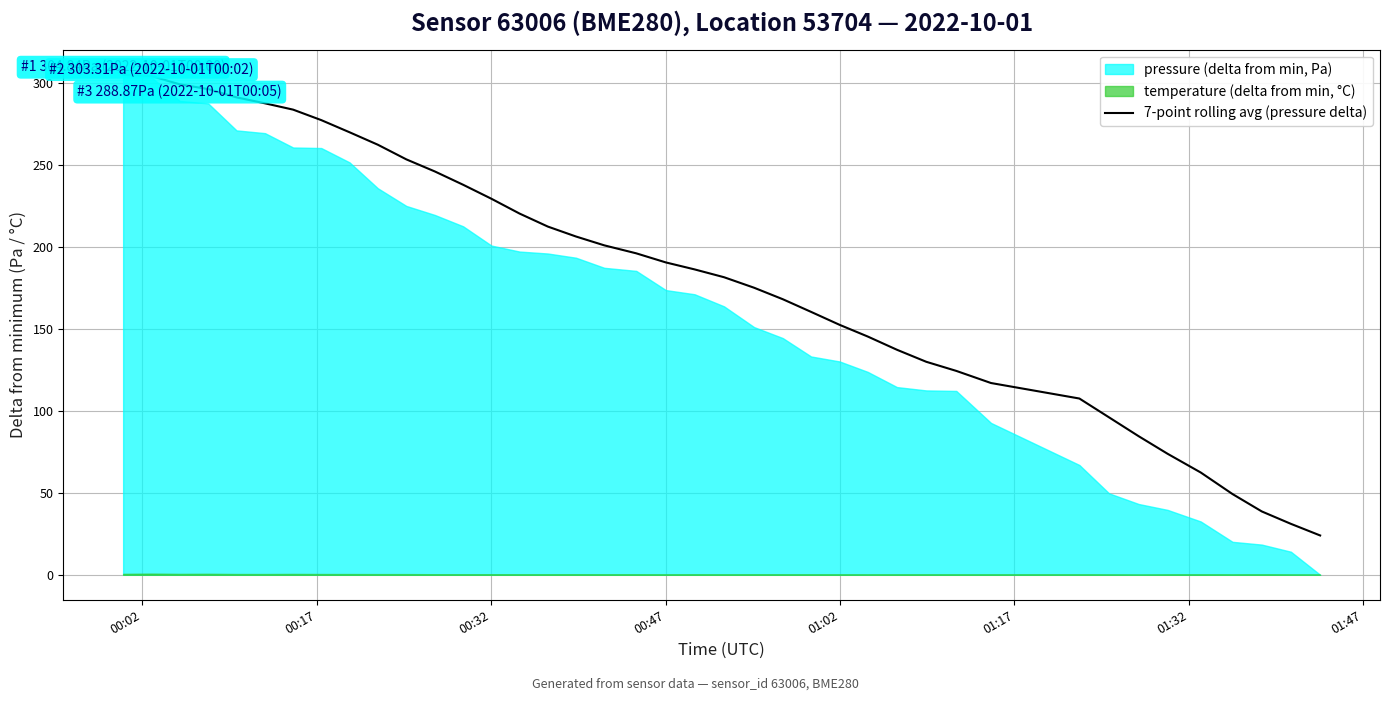

What is the highest value of the 7-point rolling avg (pressure delta) series?

304.8